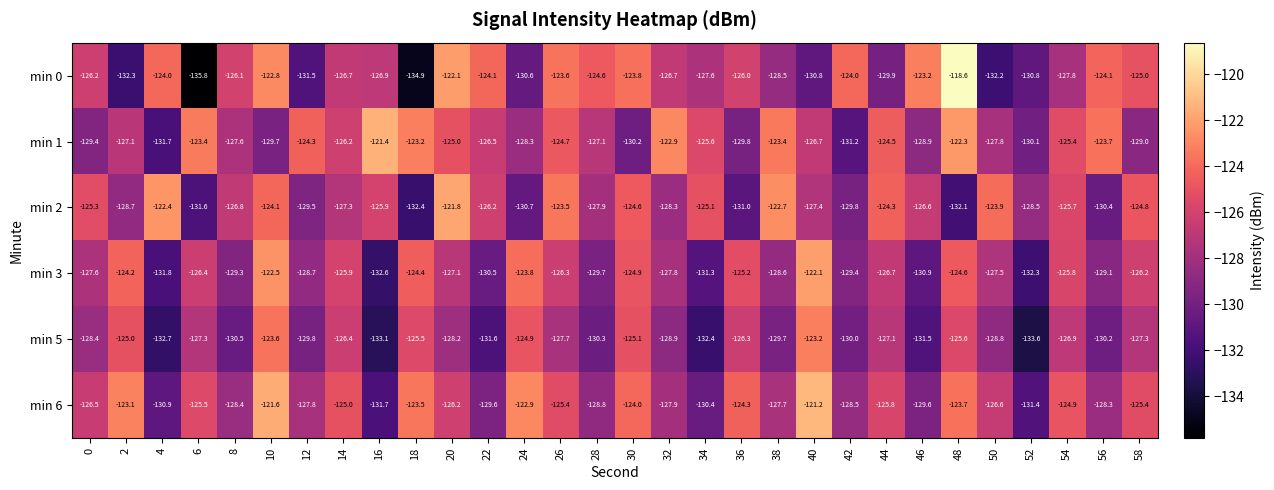

The value of min 2 at 8 is -126.8. True or false?

True